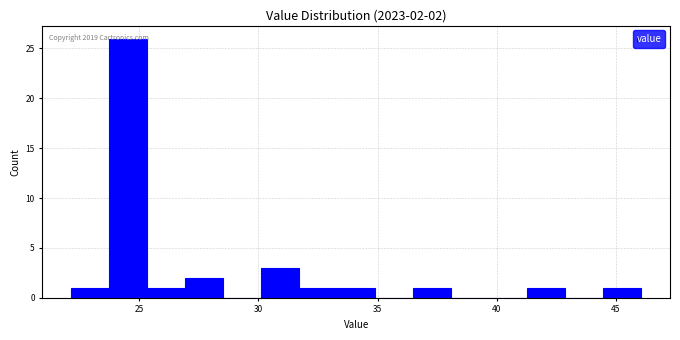

Around what value on the x-axis is the tallest bar? Give the approximate position of its centre, as read against the axis.

24.5